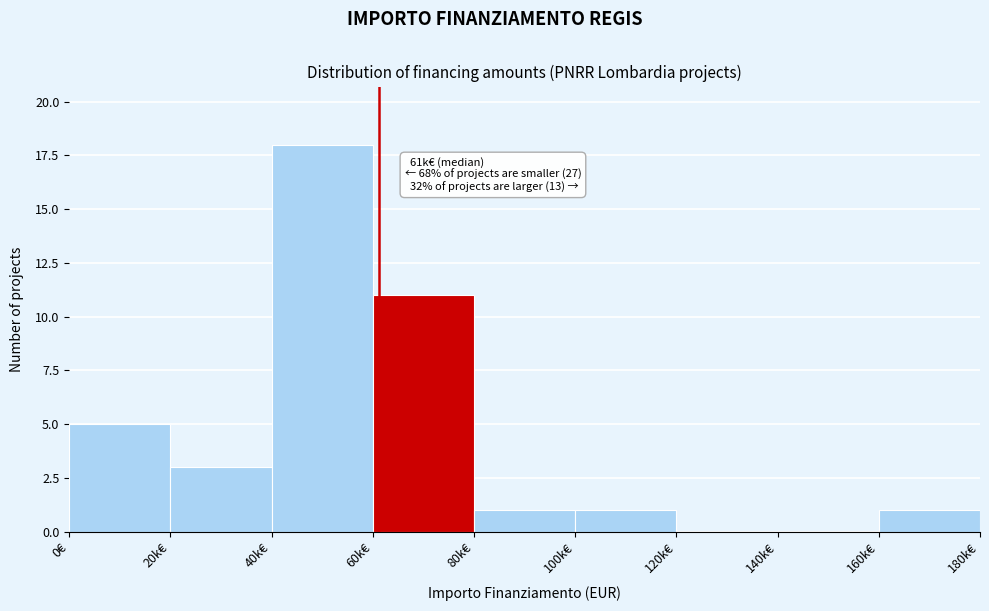

Reading left to right, what are all the values shown in this chart?

0€=5	20k€=3	40k€=18	60k€=11	80k€=1	100k€=1	120k€=0	140k€=0	160k€=1